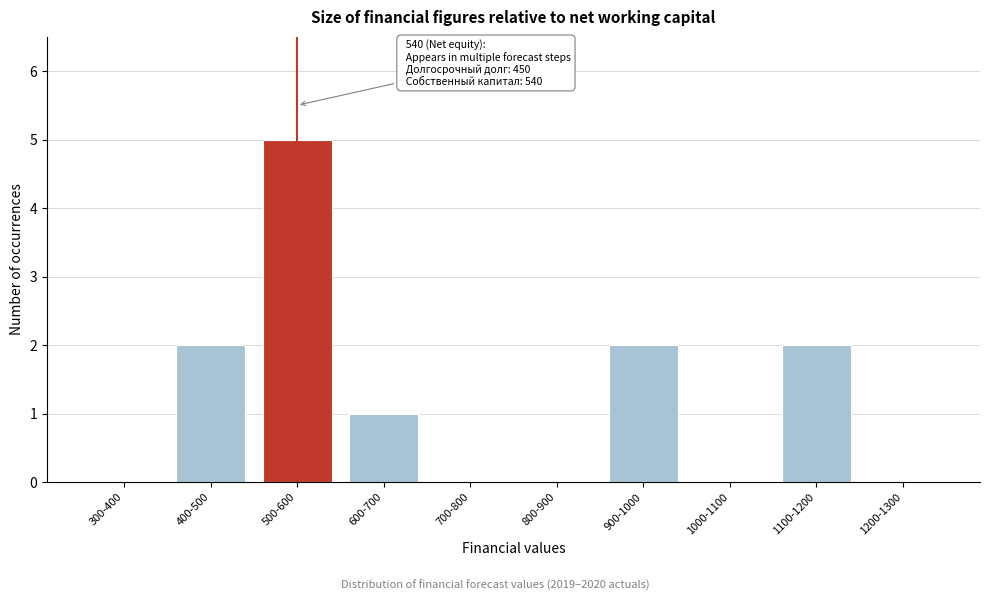

Reading right to left, what are all the values shown in this chart?

1200-1300=0	1100-1200=2	1000-1100=0	900-1000=2	800-900=0	700-800=0	600-700=1	500-600=5	400-500=2	300-400=0